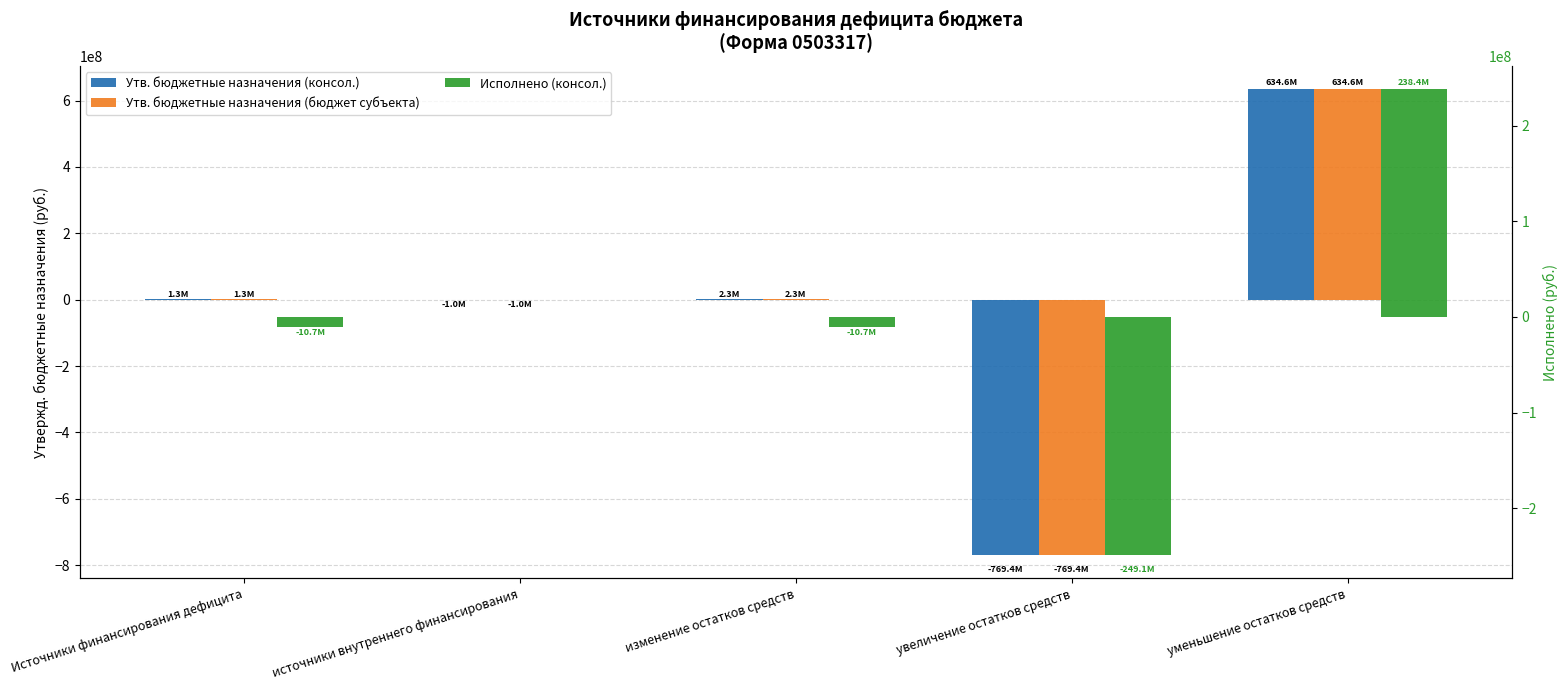

What position from the right is источники внутреннего финансирования?

4